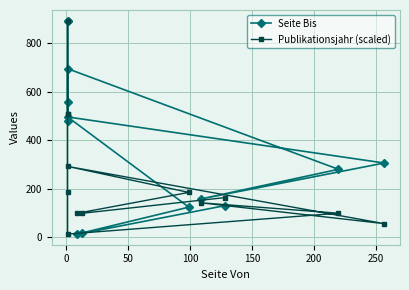

True or false: Seite Bis has a value of 8.4 at 50.

False